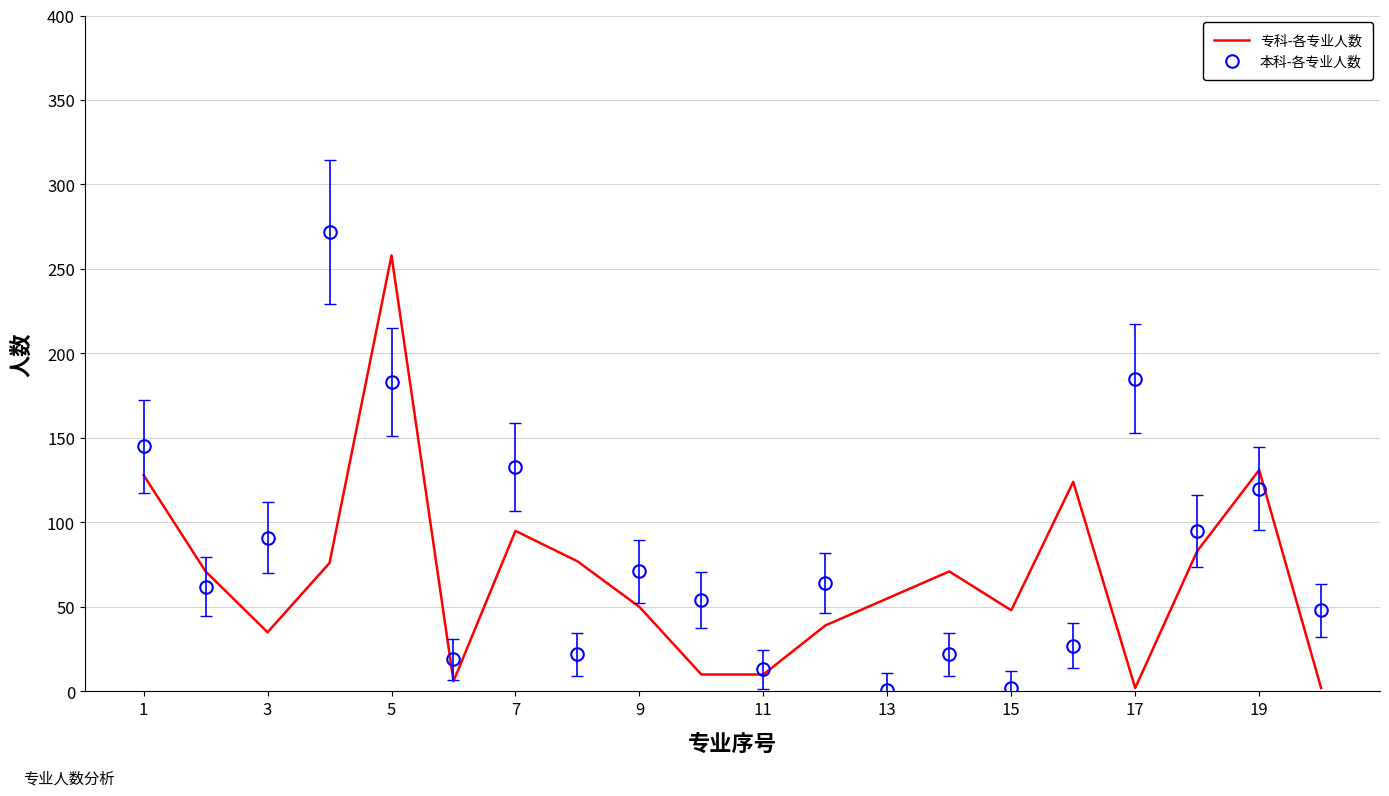

The value of 本科-各专业人数 at 3 is 91. True or false?

True